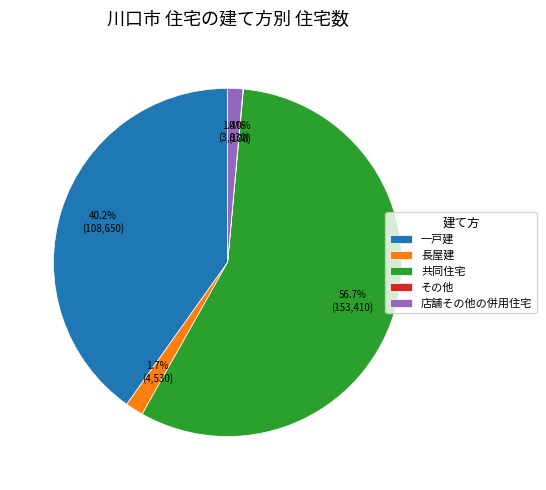

What percentage do 一戸建 and 共同住宅 together represent?

96.9%